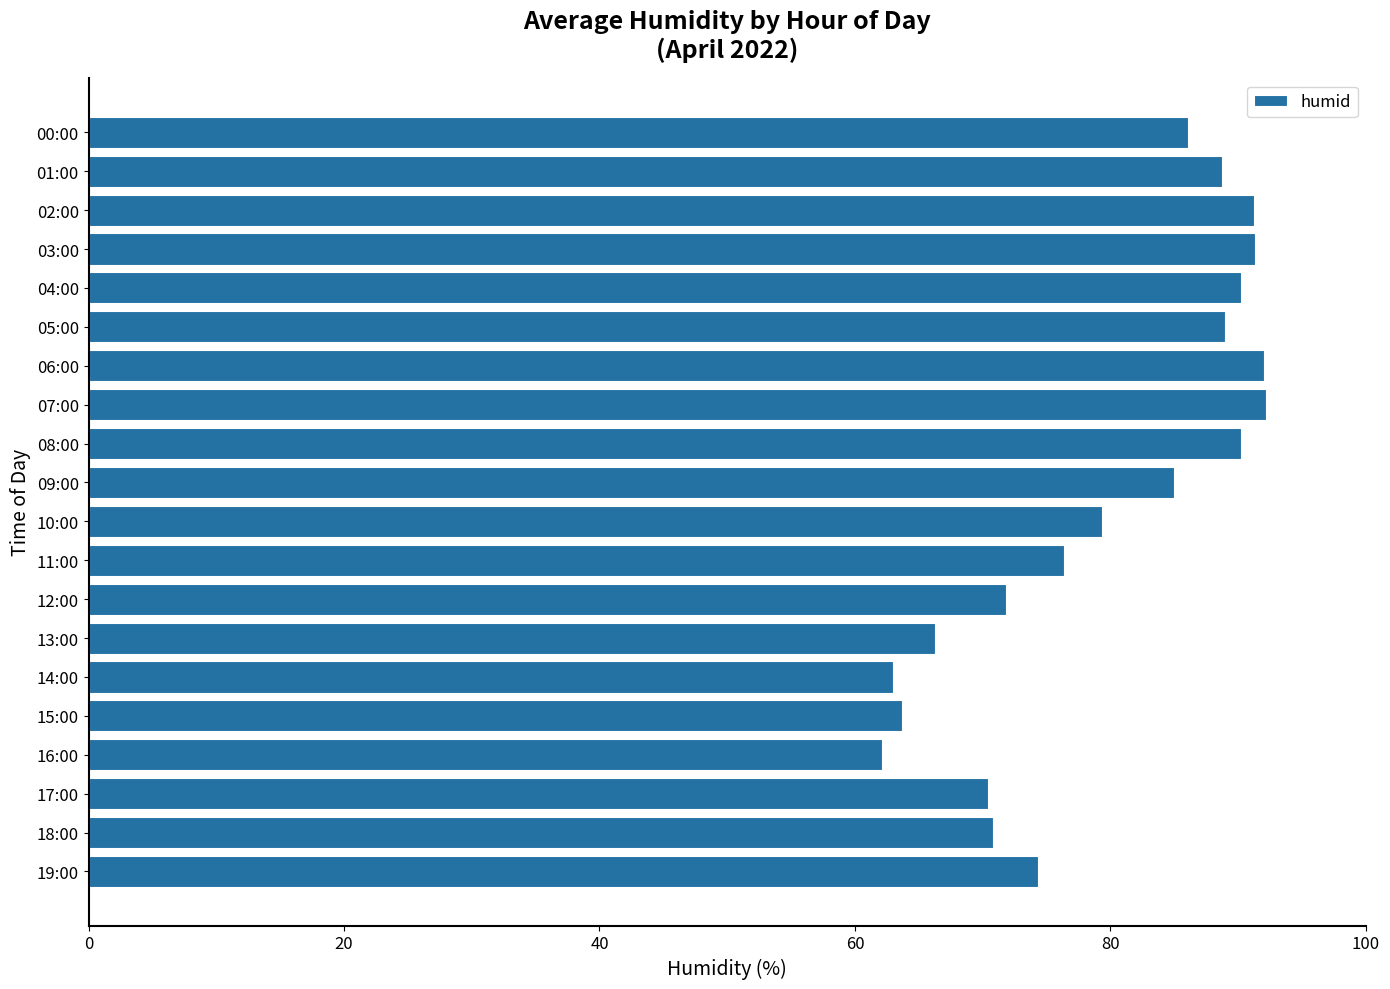

Approximately how many times larger is the value at 03:00 compared to 13:00?

1.4